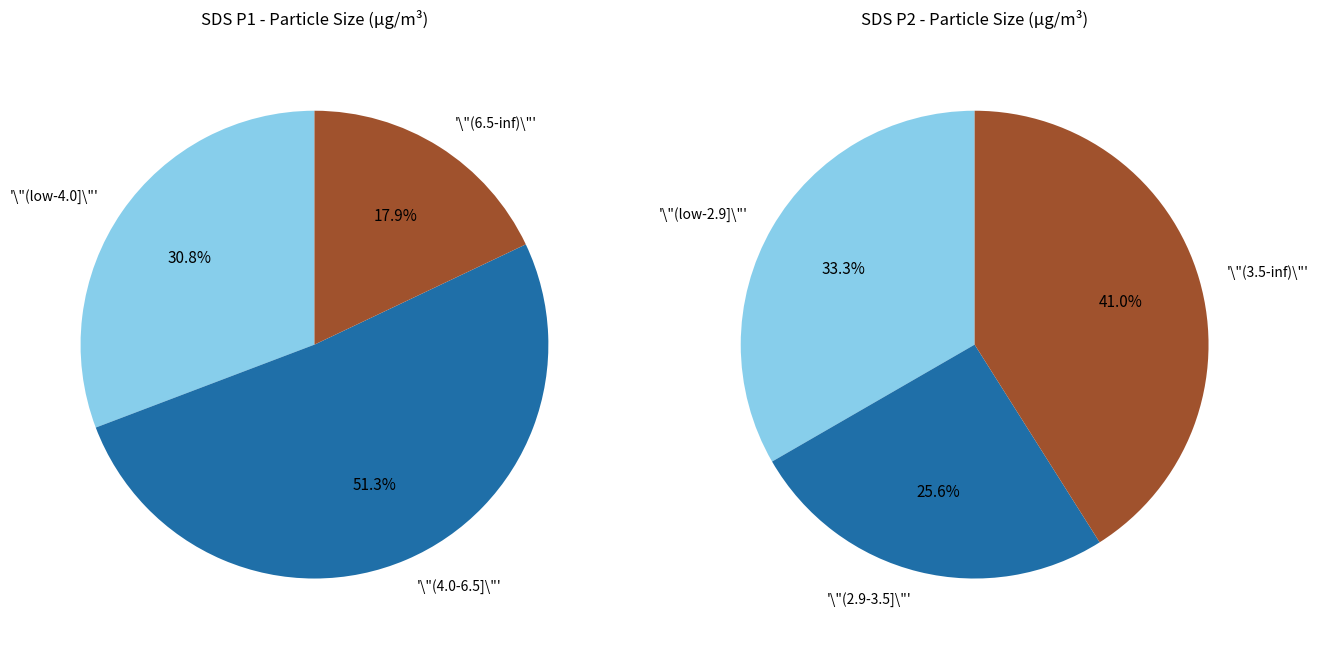

What is the difference between the highest and lowest values at 0?

0.3